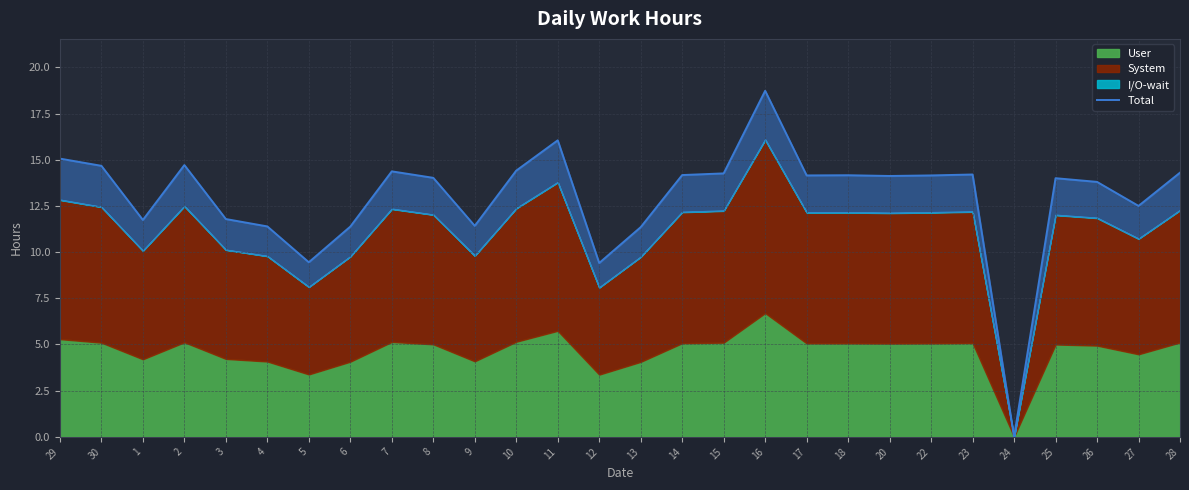

How many positive values are there?

27